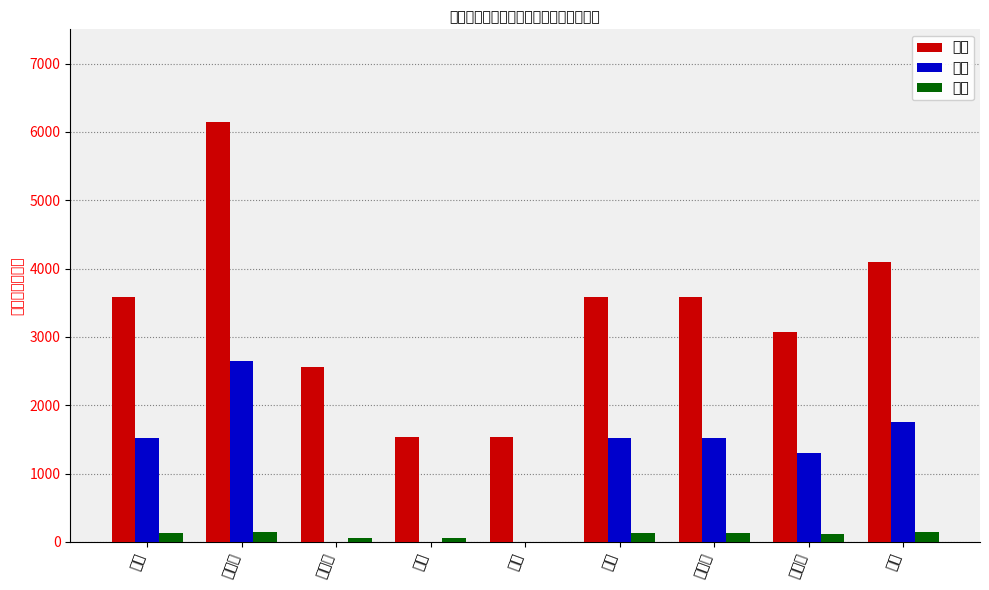

Which has a higher value, 侯燕 or 周欣?

侯燕